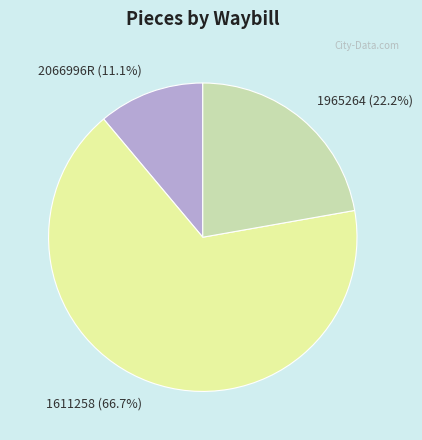

Is there any slice that represents more than half of the pie?

Yes